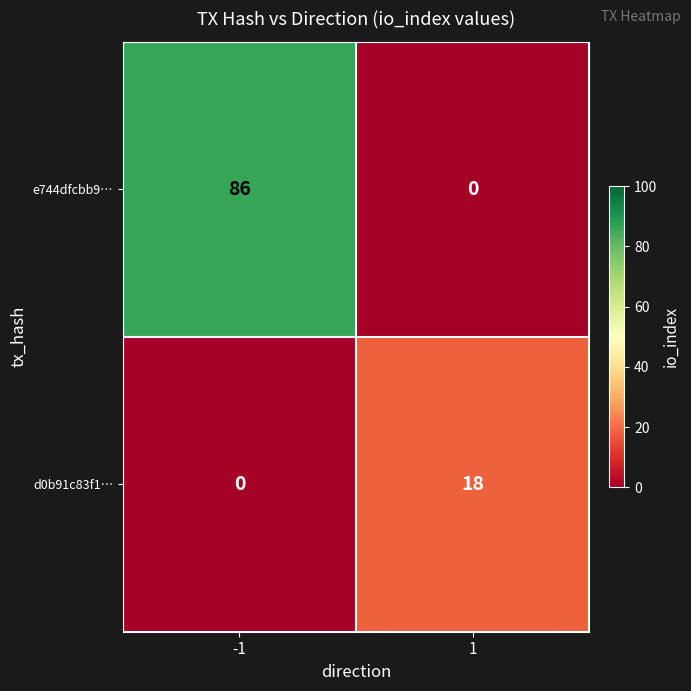

What is the difference between the d0b91c83f1… values at 1 and -1?

18